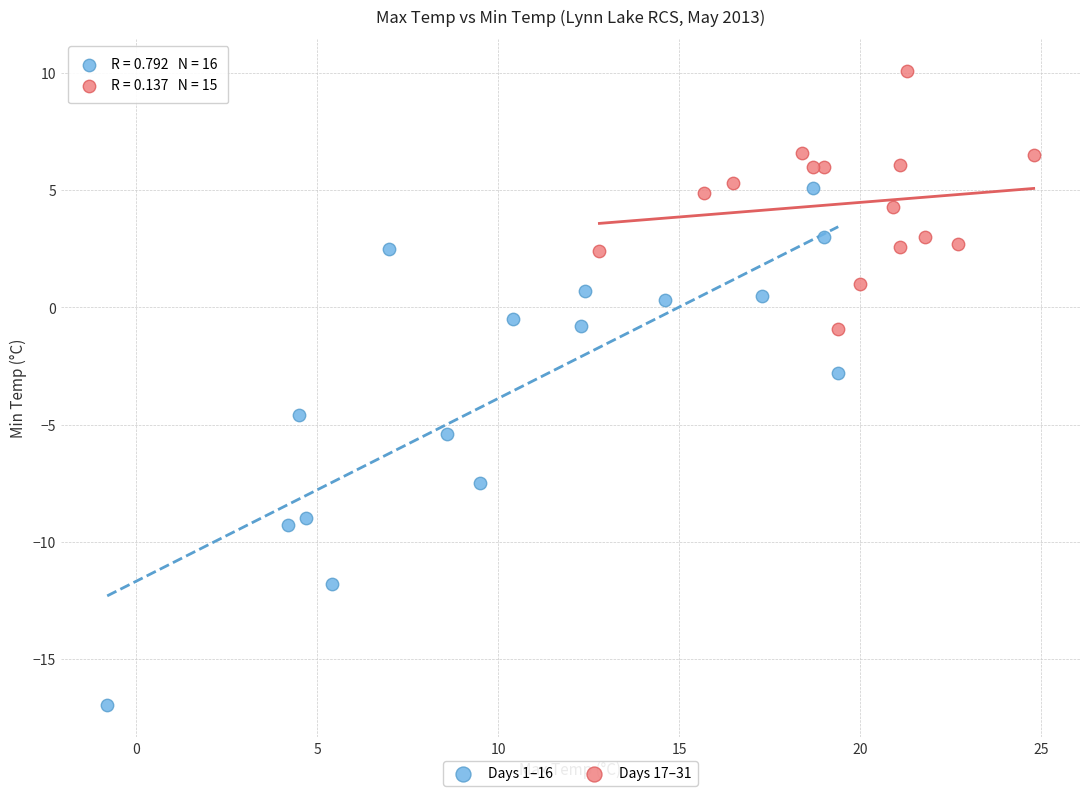

Which series contains the lowest Y value?

Days 1–16